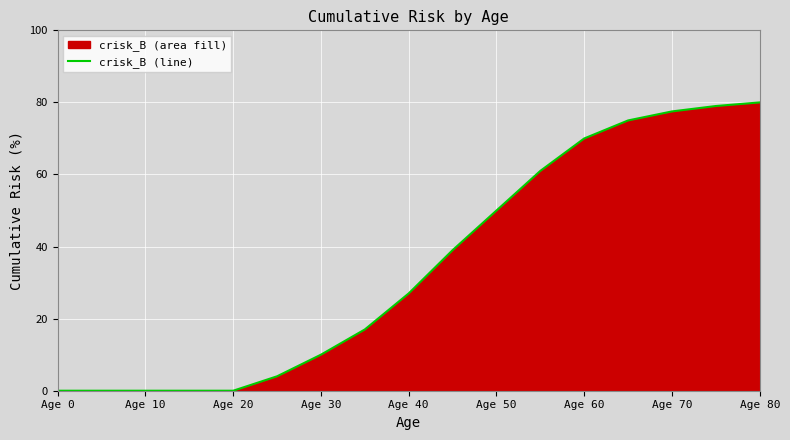

The chart shows a value of -27.7 at Age 20. True or false?

False